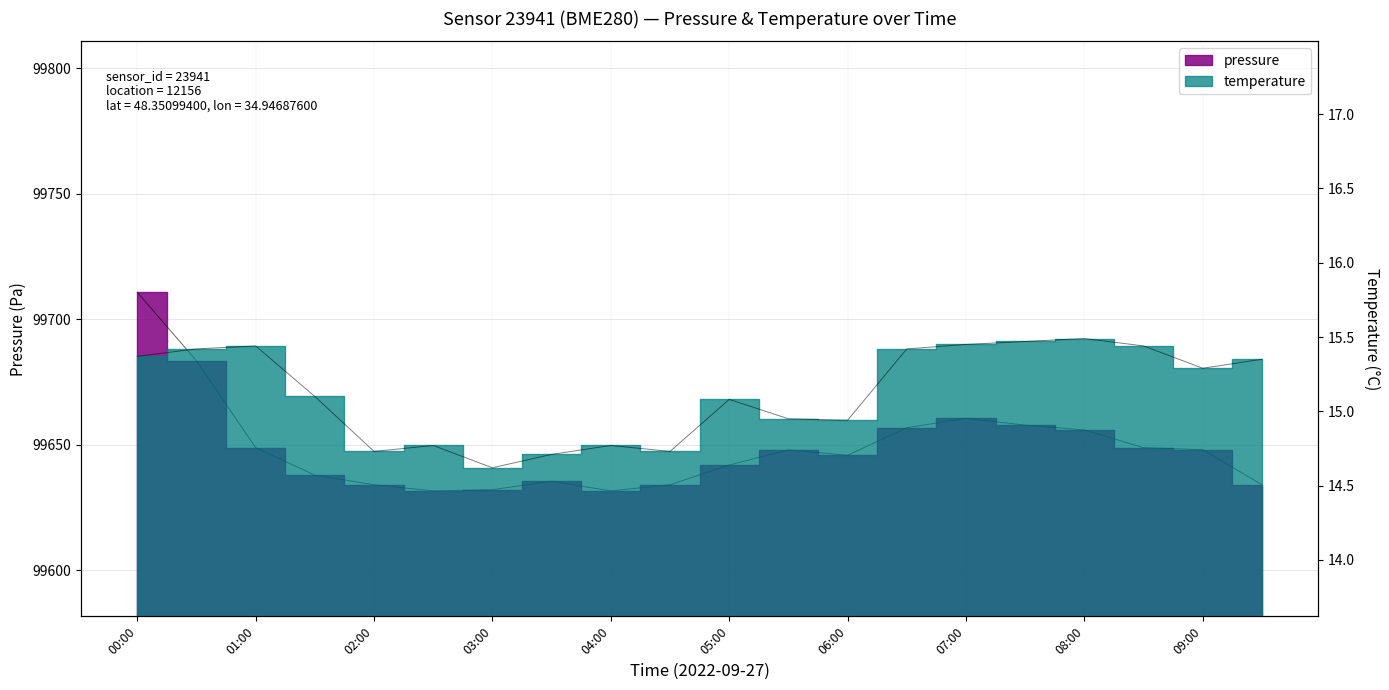

Count the number of categories in the chart.

20